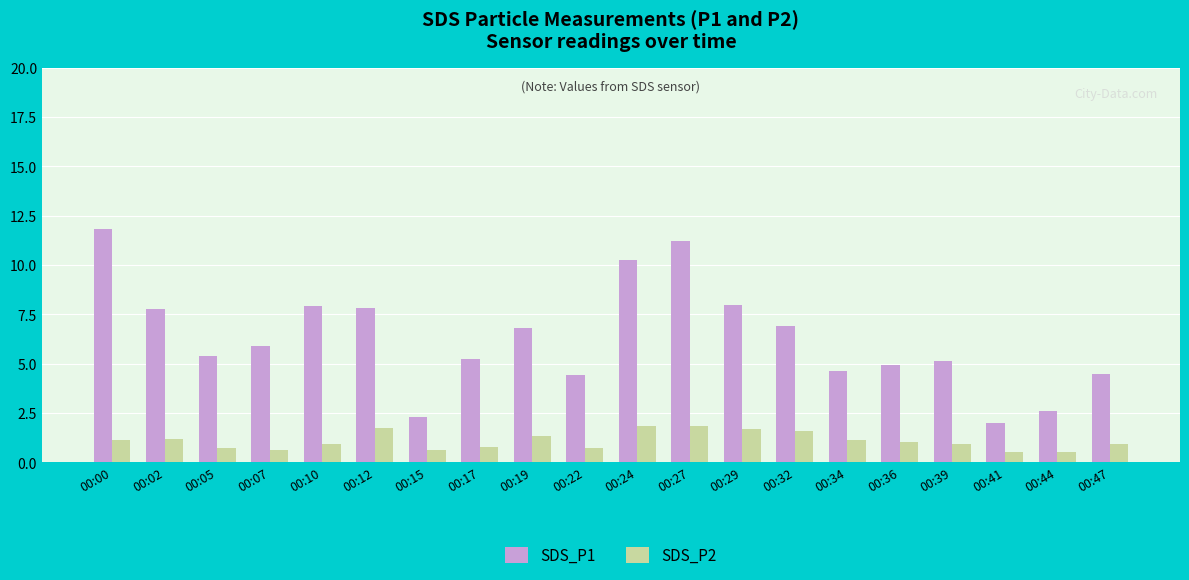

At how many categories does at least one series exceed 6?

9